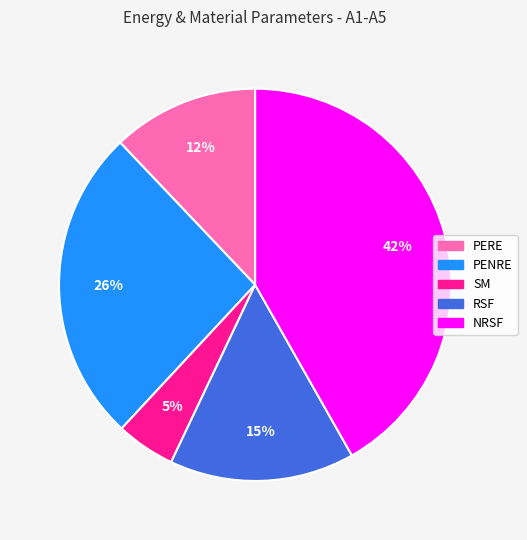

Combined, do PERE and PENRE account for over 50%?

No